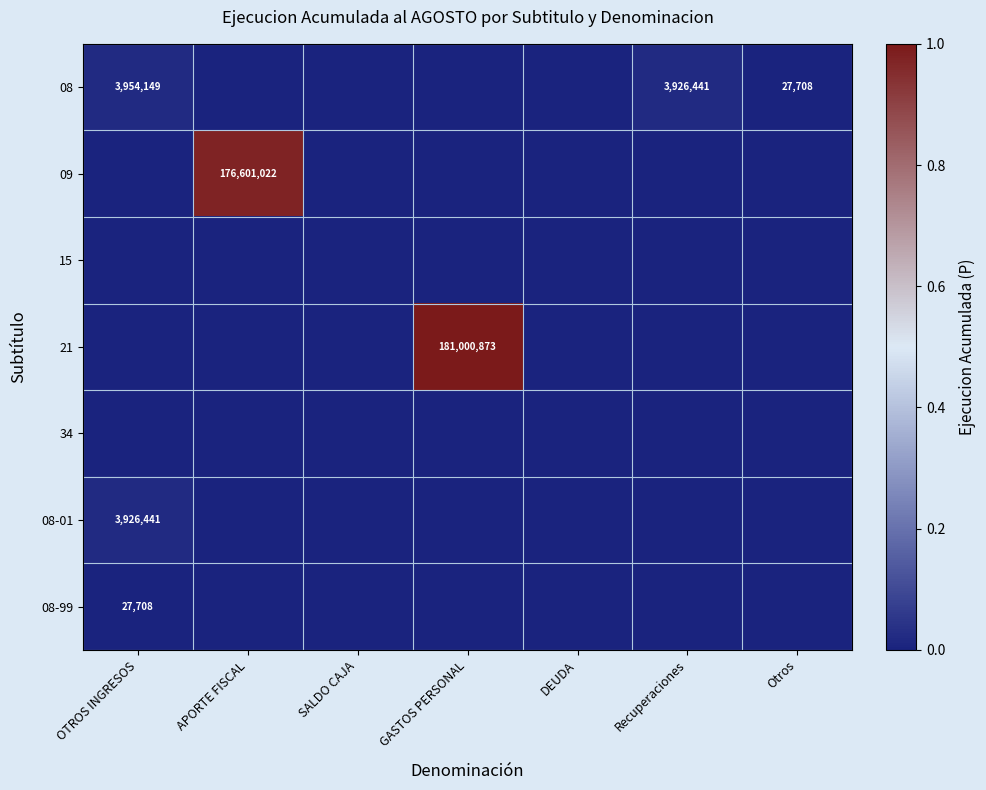

The 08 series shows 7042128 at OTROS INGRESOS. True or false?

False